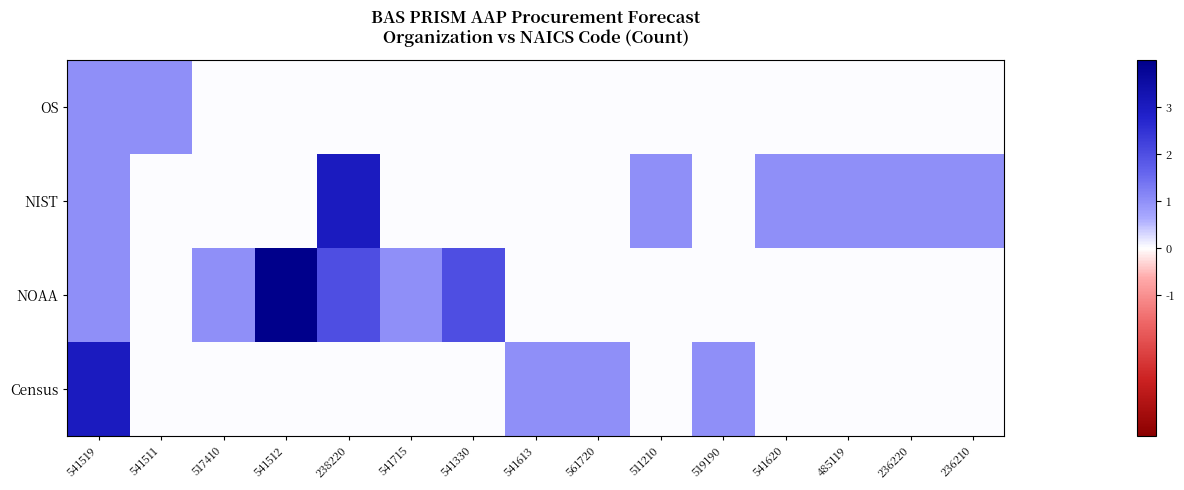

Which label corresponds to the largest value in the chart?

541512